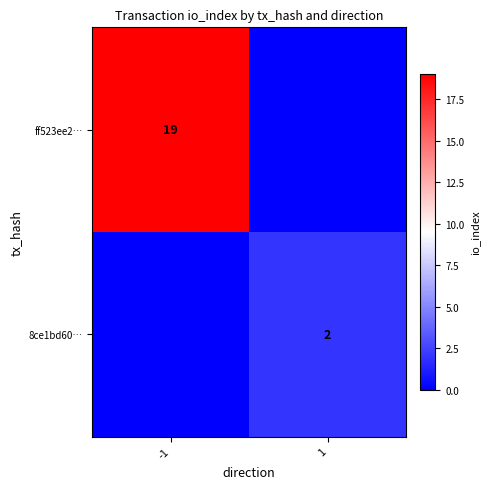

How many distinct data groups are displayed?

2